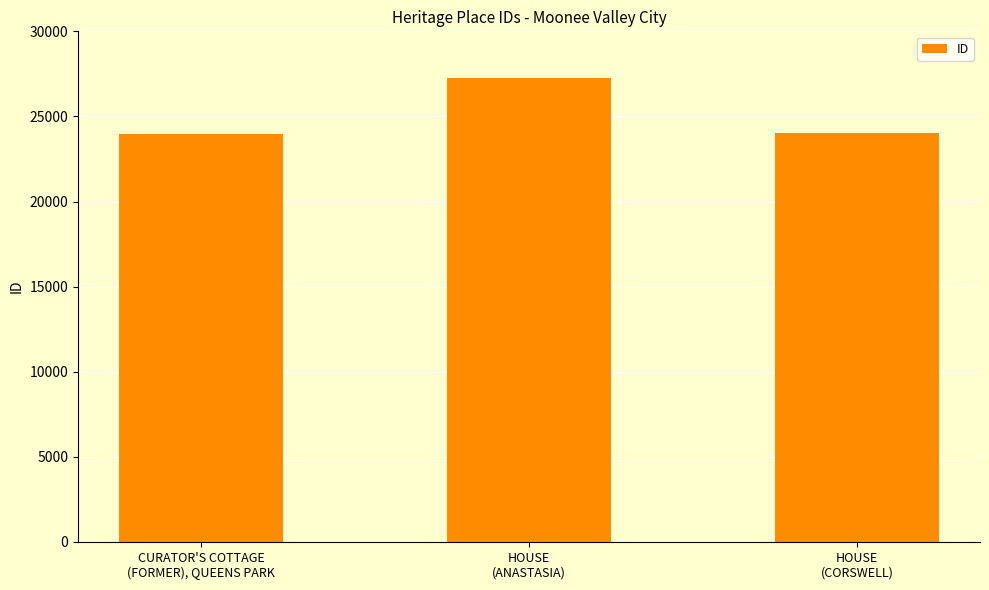

How many bars are there in total?

3